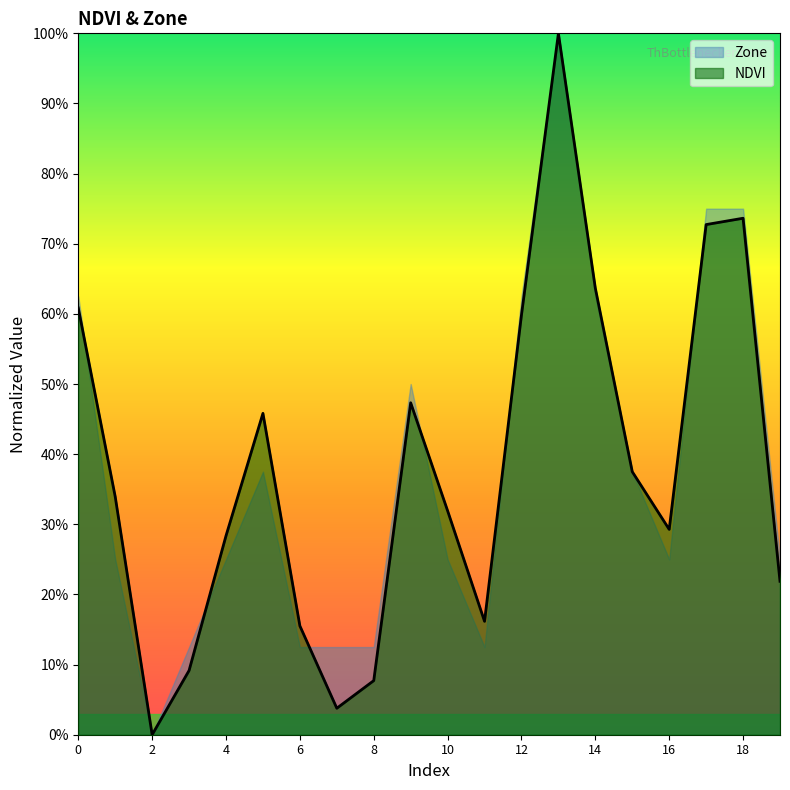

How many points are higher than both their immediate neighbors (excluding endpoints)?

4